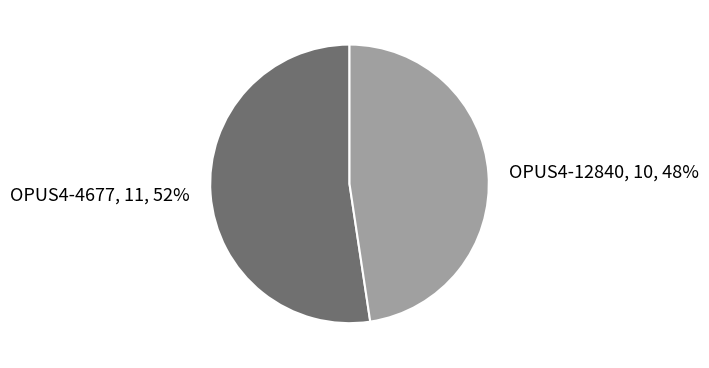

What is the largest slice in the pie chart?

OPUS4-4677